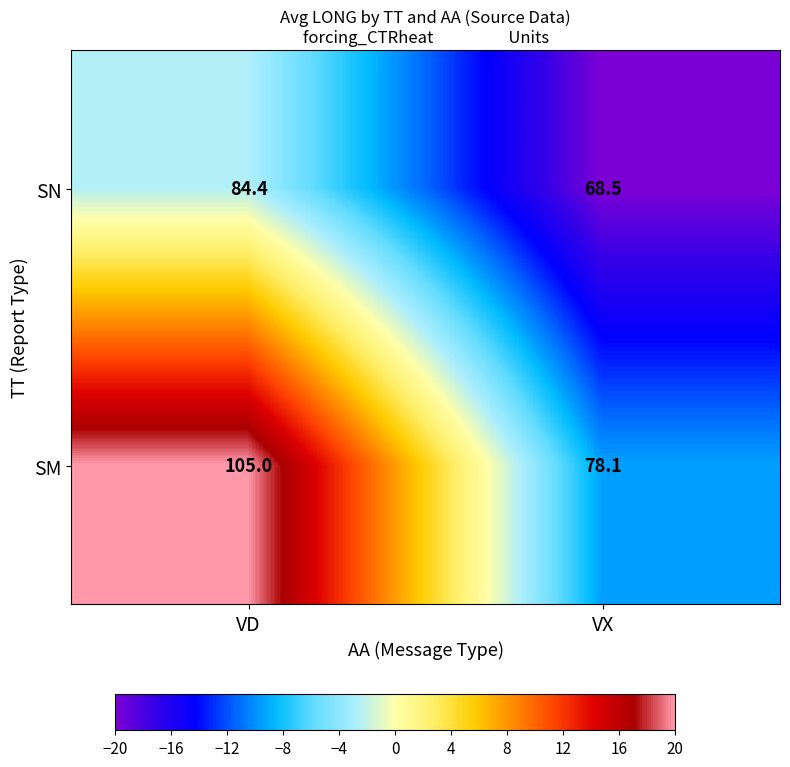

What is the difference between the highest and lowest values at VD?

20.6